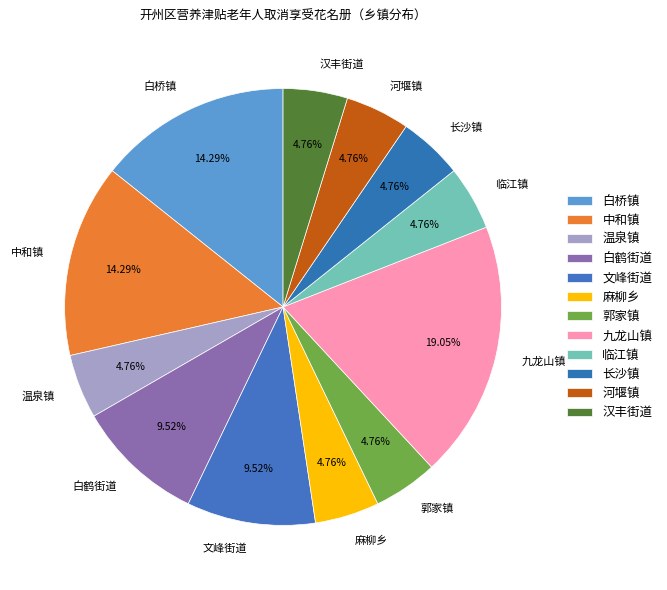

Which category has the biggest portion of the pie?

九龙山镇